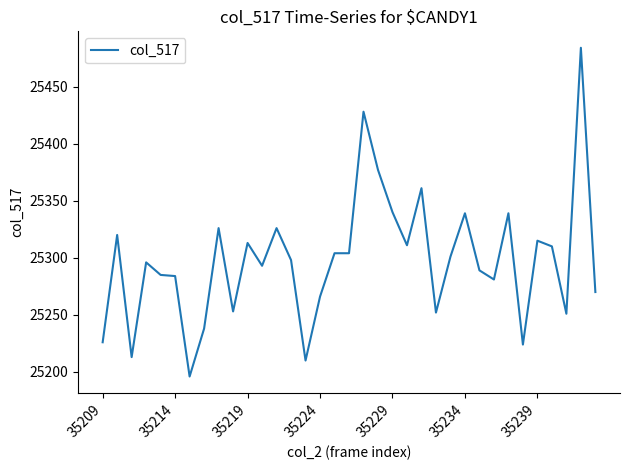

What is the smallest value displayed?

25196